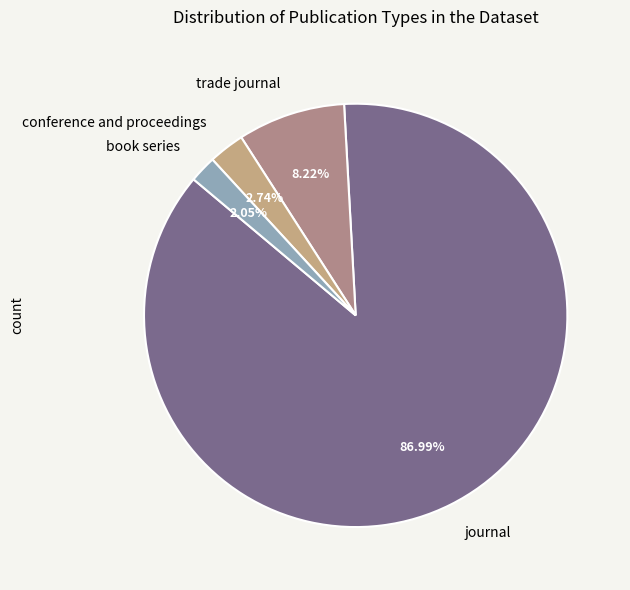

How many segments does this pie chart have?

4